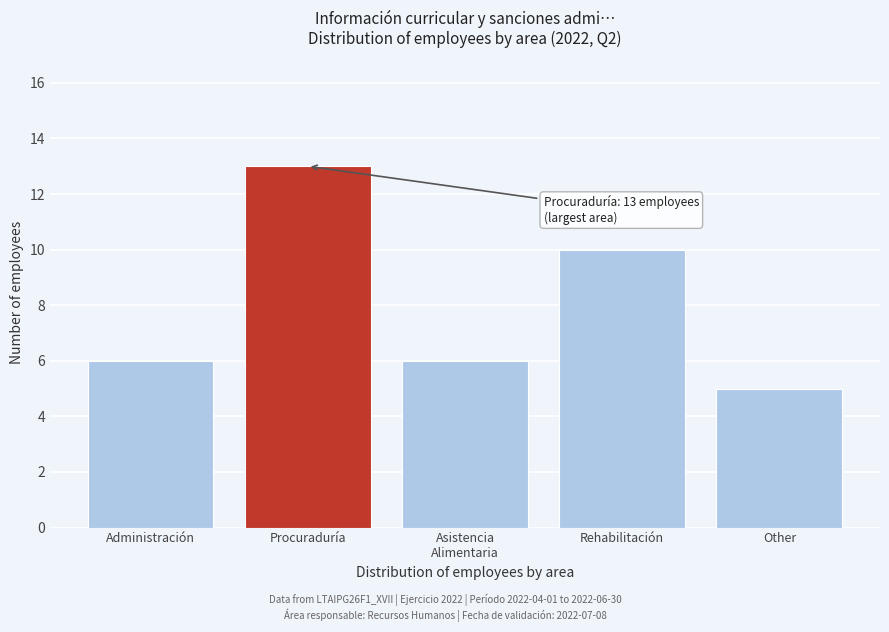

Reading left to right, what are all the values shown in this chart?

6	13	6	10	5